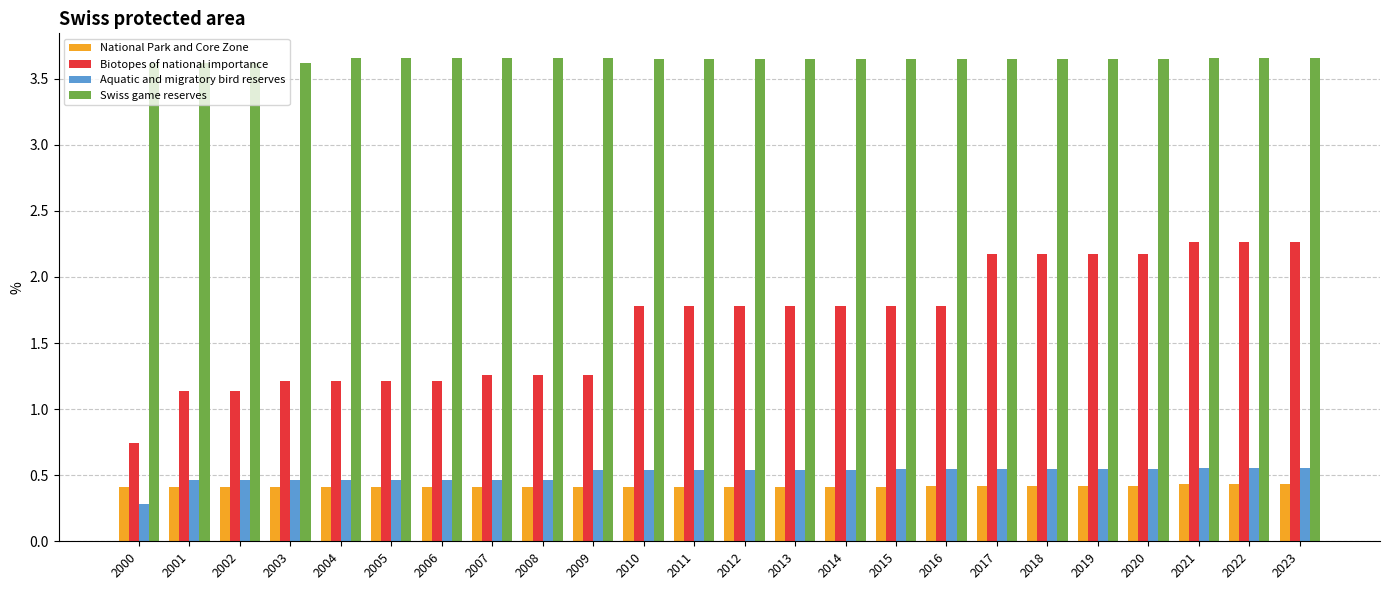

Which series has the largest total across all categories?

Swiss game reserves